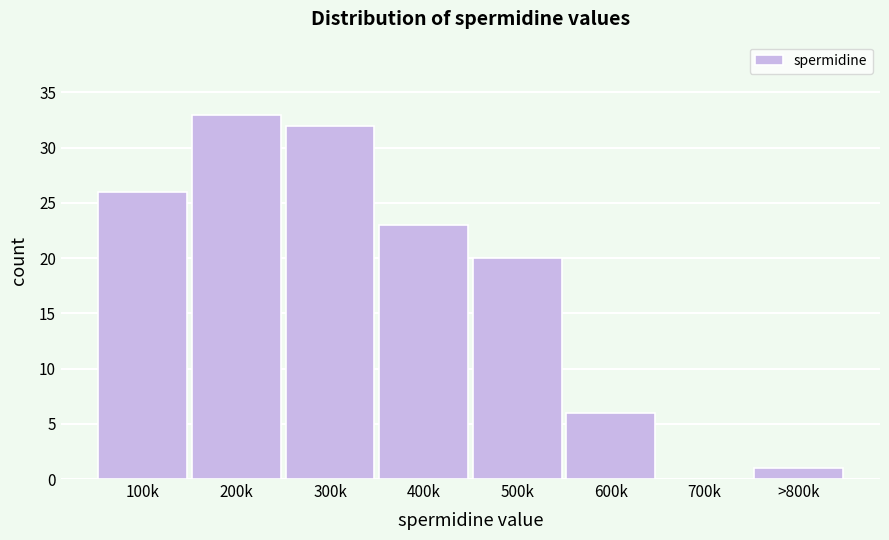

Reading left to right, list all the values displayed in this chart.

100k=26	200k=33	300k=32	400k=23	500k=20	600k=6	700k=0	>800k=1